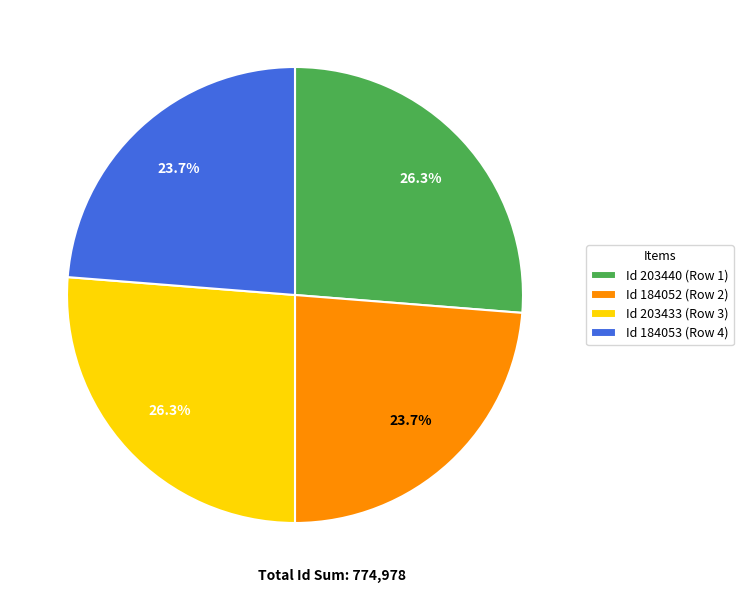

Is there any slice that represents more than half of the pie?

No